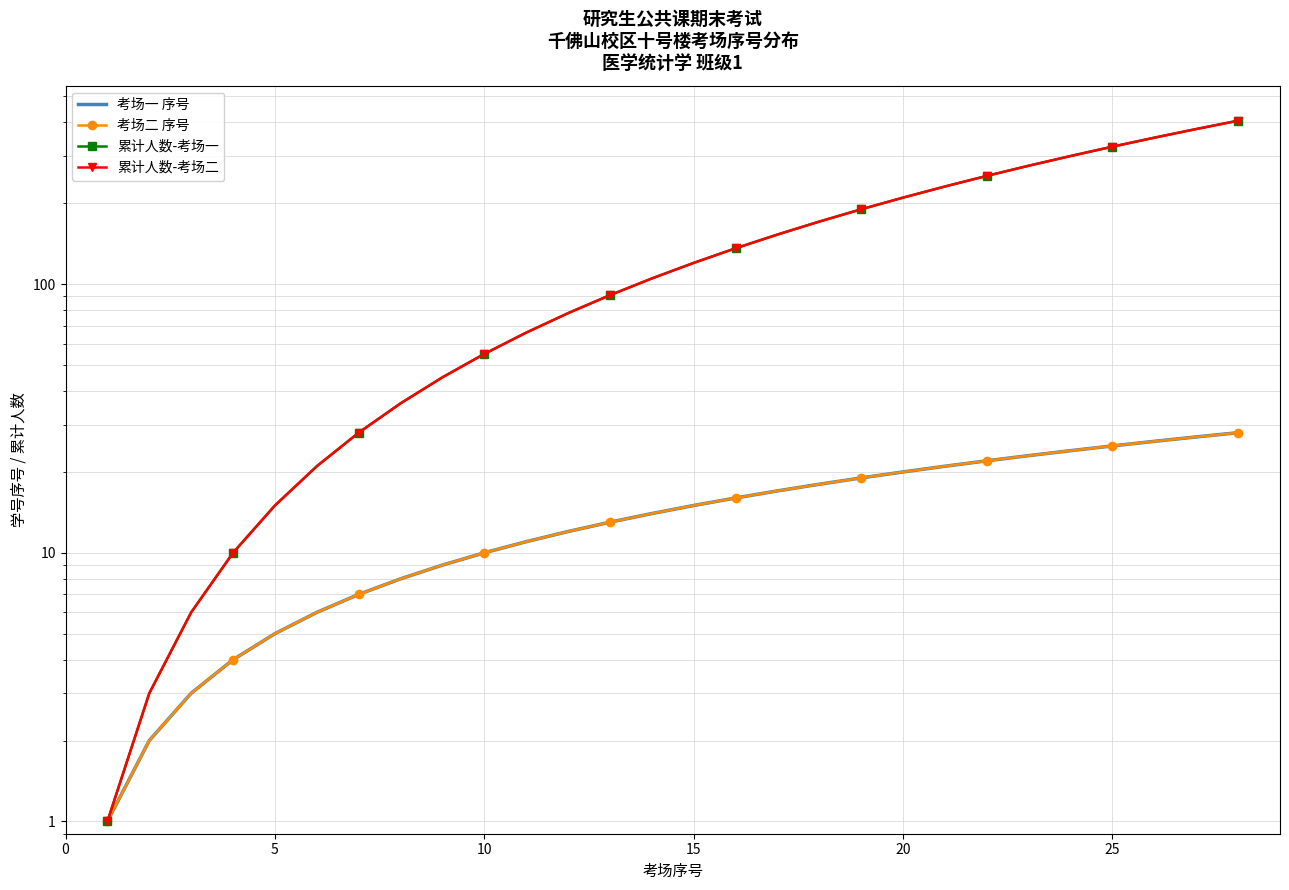

How many lines are shown in the chart?

4